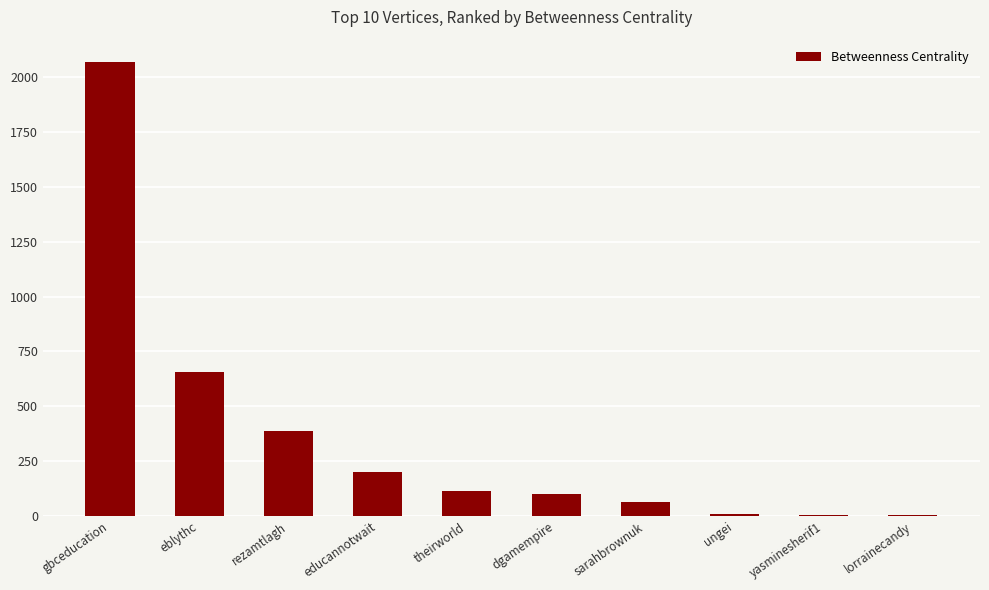

The chart shows a value of 658.0 at eblythc. True or false?

True